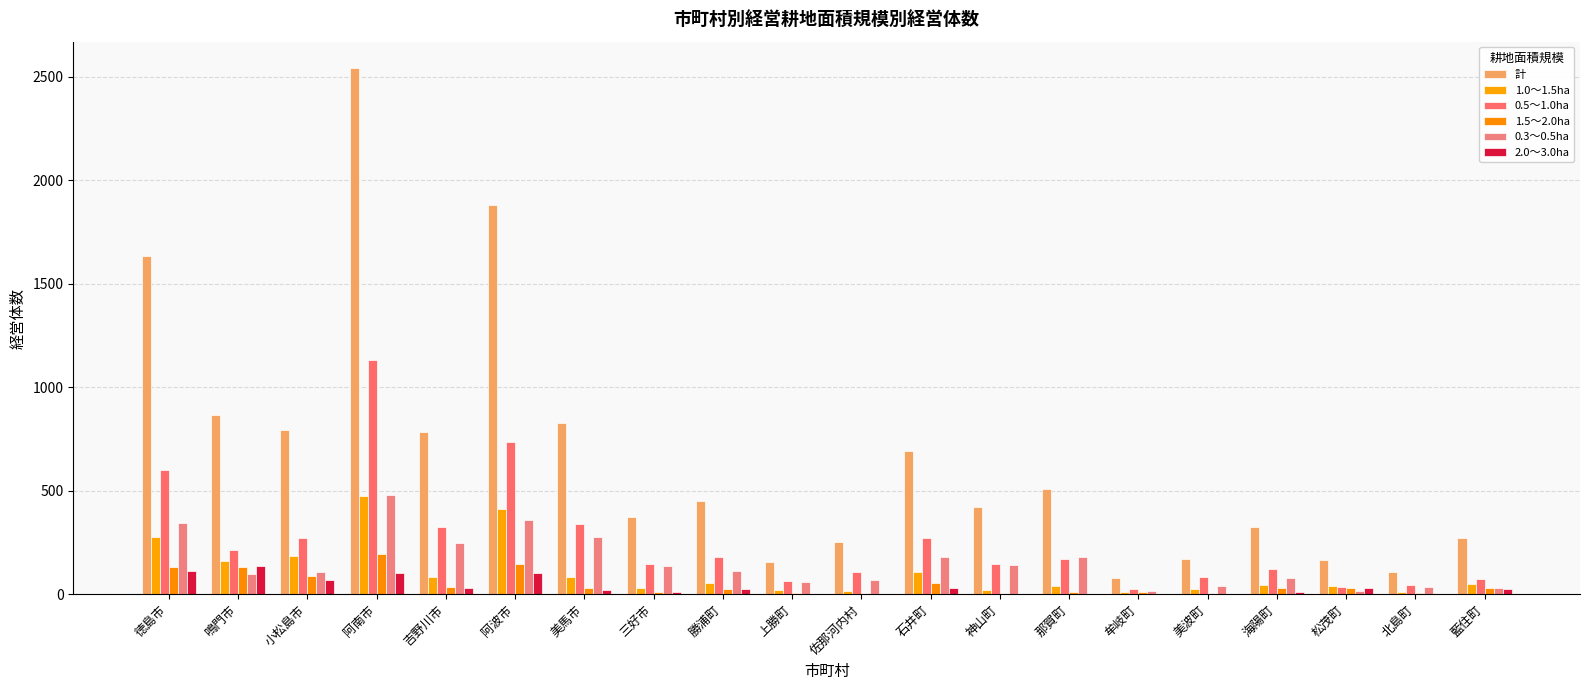

What is the difference between the highest and lowest values at 阿波市?

1777